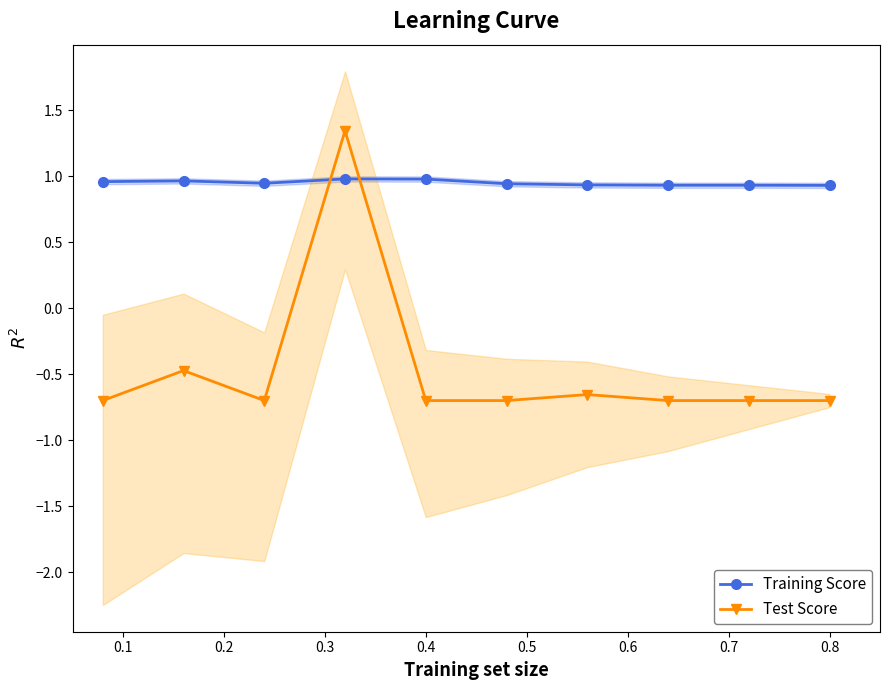

True or false: Test Score has more than 1 interior local peaks.

True